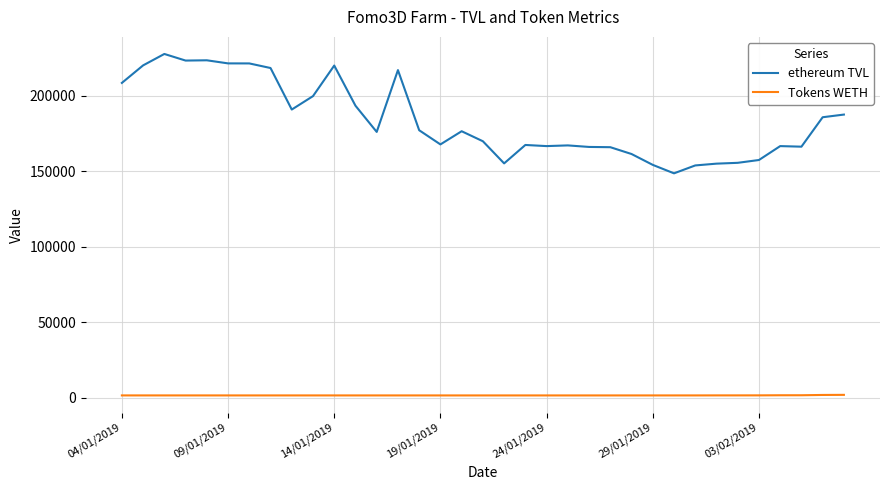

Rank the series by their average value, from lowest to highest.

Tokens WETH, ethereum TVL